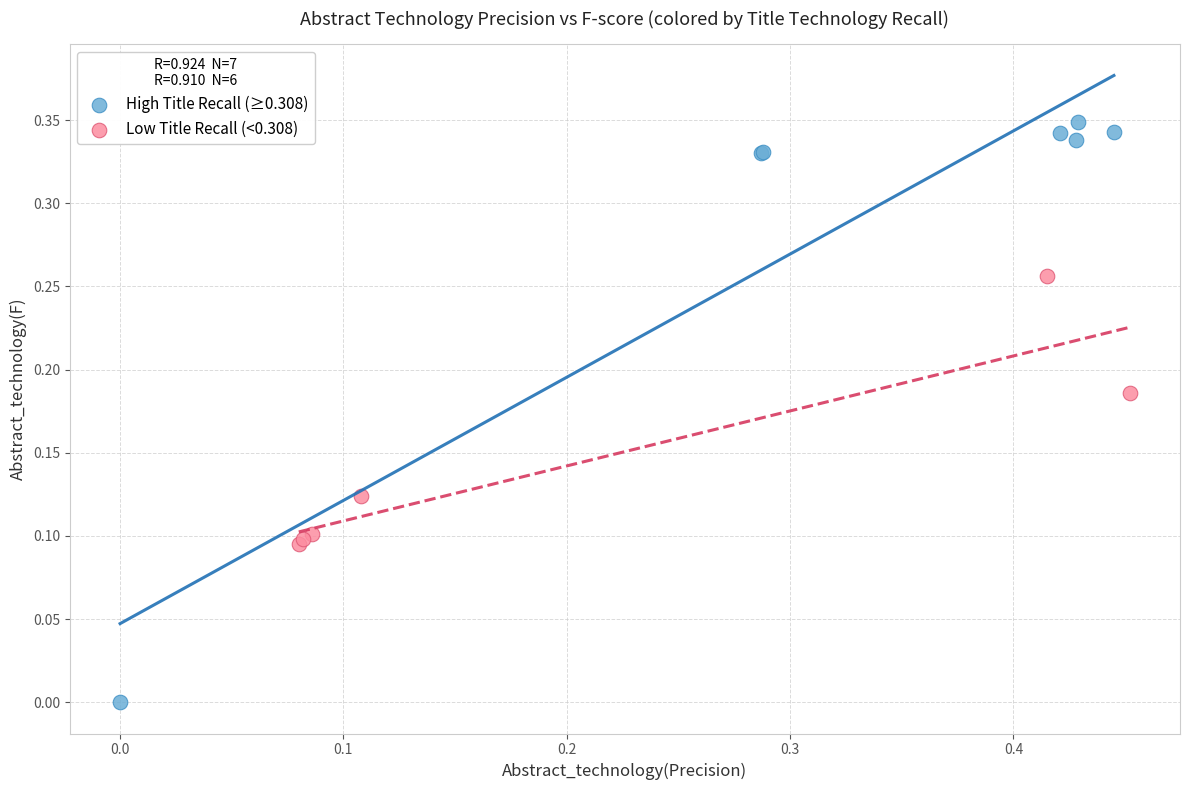

Which series has the largest Y range (max minus min)?

High Title Recall (≥0.308)